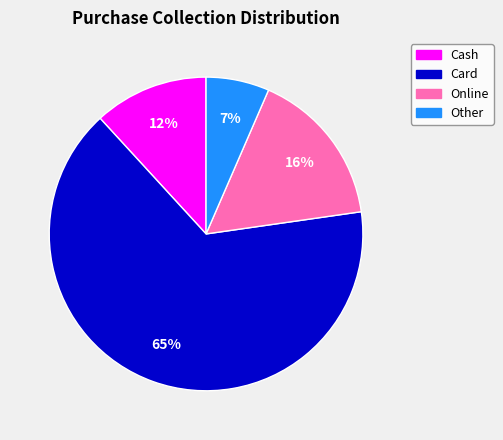

To the nearest percent, what is the average slice percentage?

25%